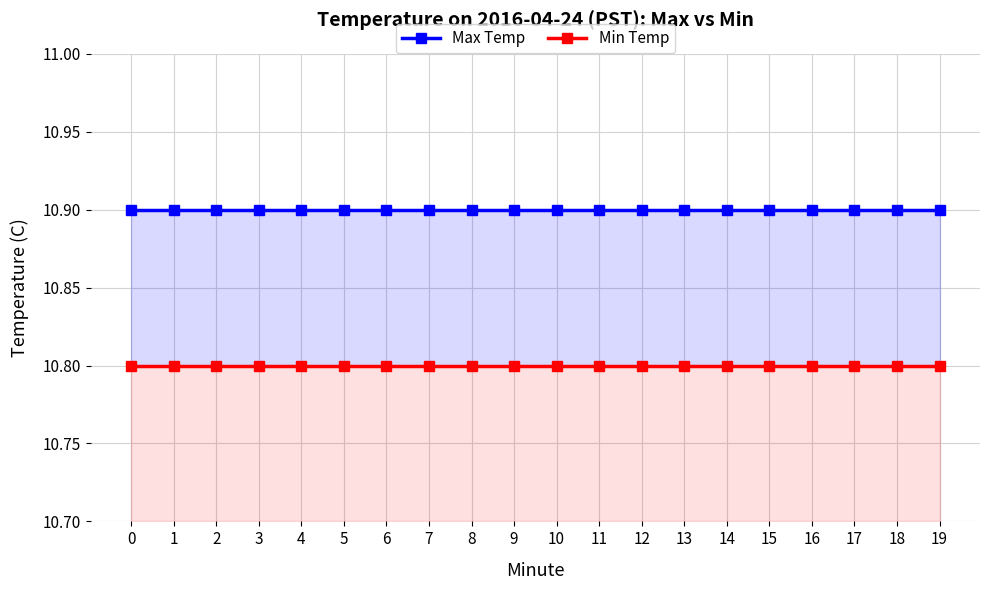

True or false: Max Temp has a value of 16.8 at 6.

False